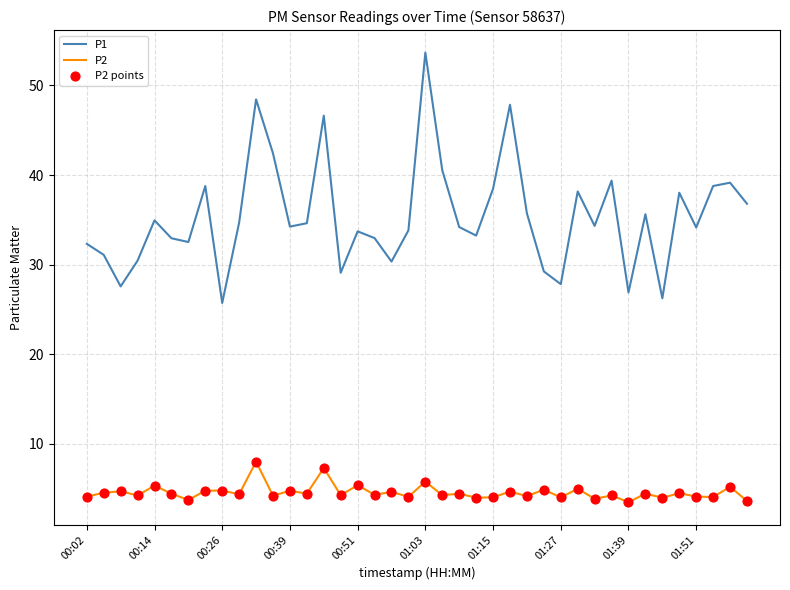

Which series has the largest range (max minus min)?

P1